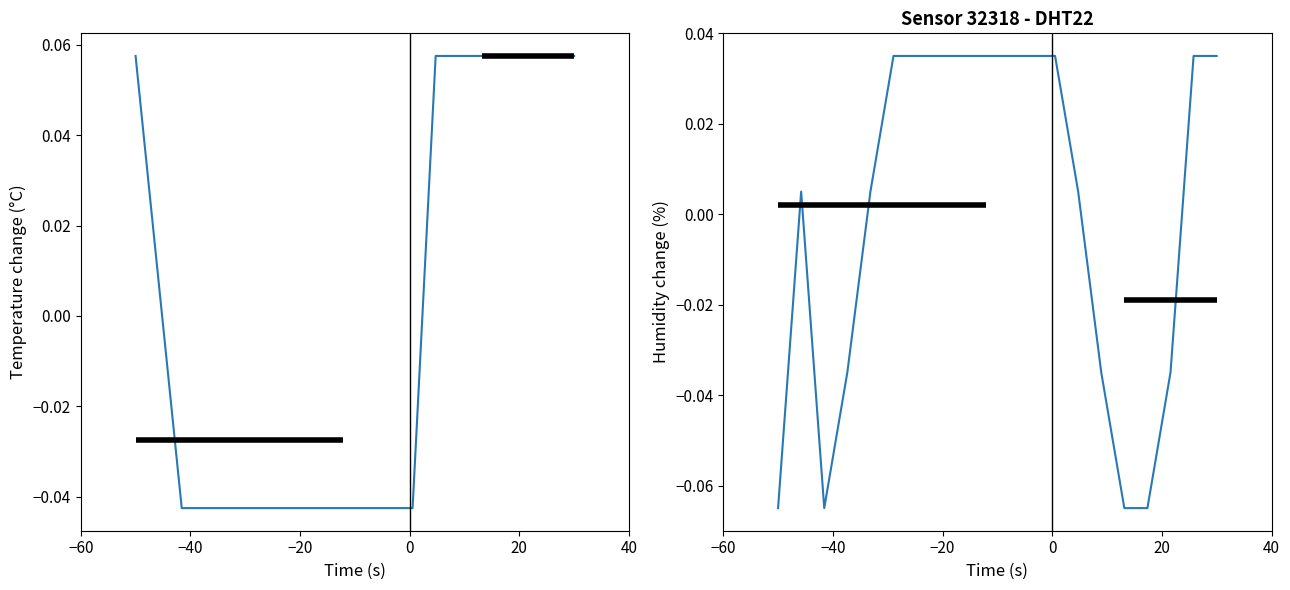

What are all the series names shown in the legend?

temperature, humidity